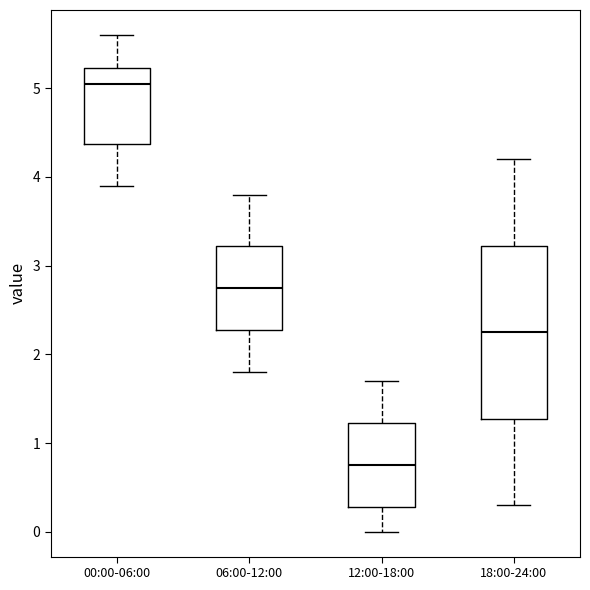

Where does the median line of the box for 12:00-18:00 sit on the y-axis? The values are not printed on the chart, so give them approximately, as read against the axis.

0.8